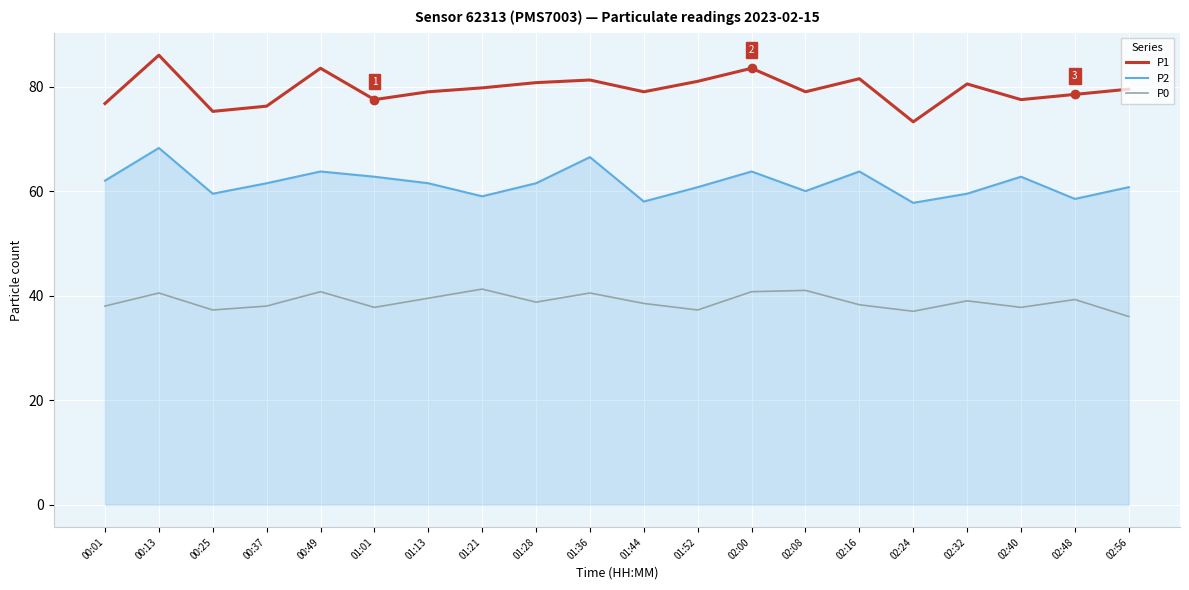

What value does the P2 series have at 02:16?

63.8